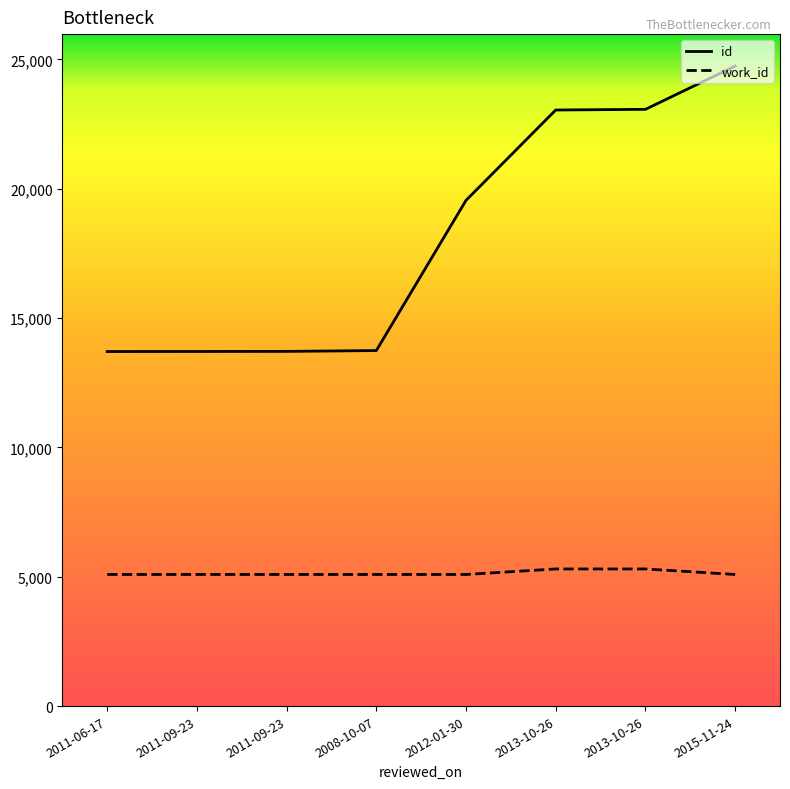

Where does the id series first go above 19550?

2013-10-26